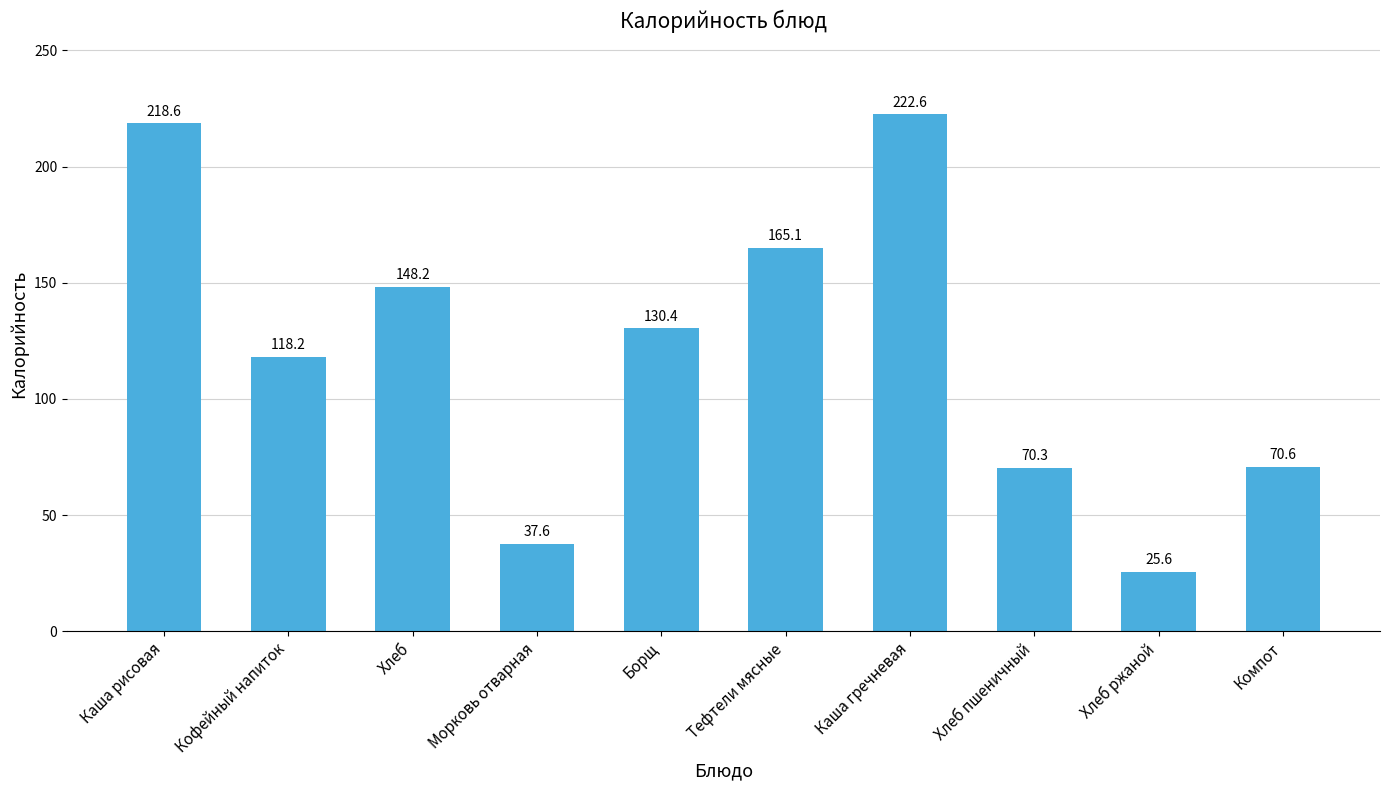

What is the label of the 5th bar from the left?

Борщ